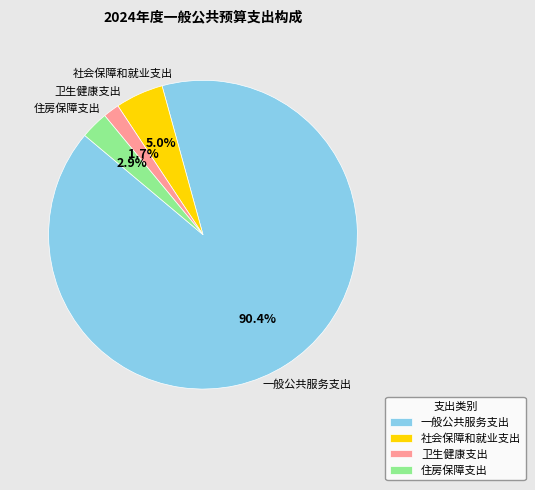

What is the largest slice in the pie chart?

一般公共服务支出